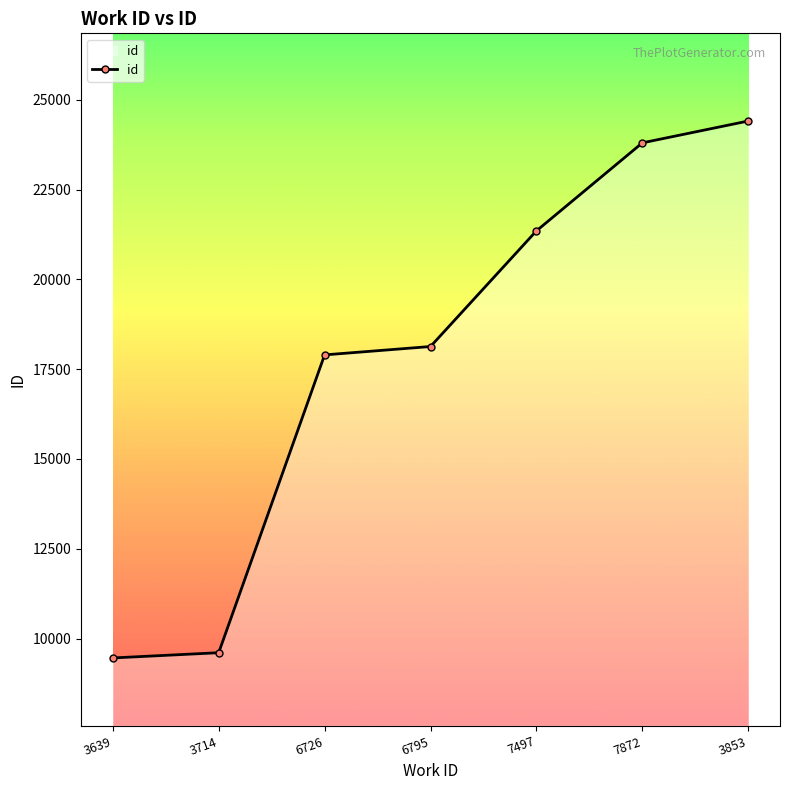

At which label is the value closest to 16934?

6726